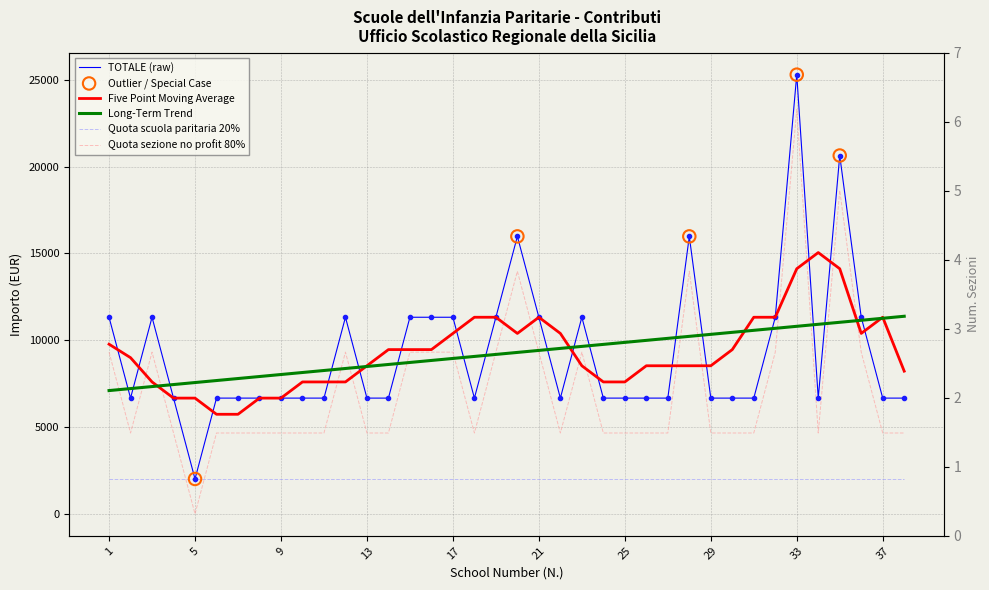

Which series contains the lowest Y value?

Quota sezione no profit 80%